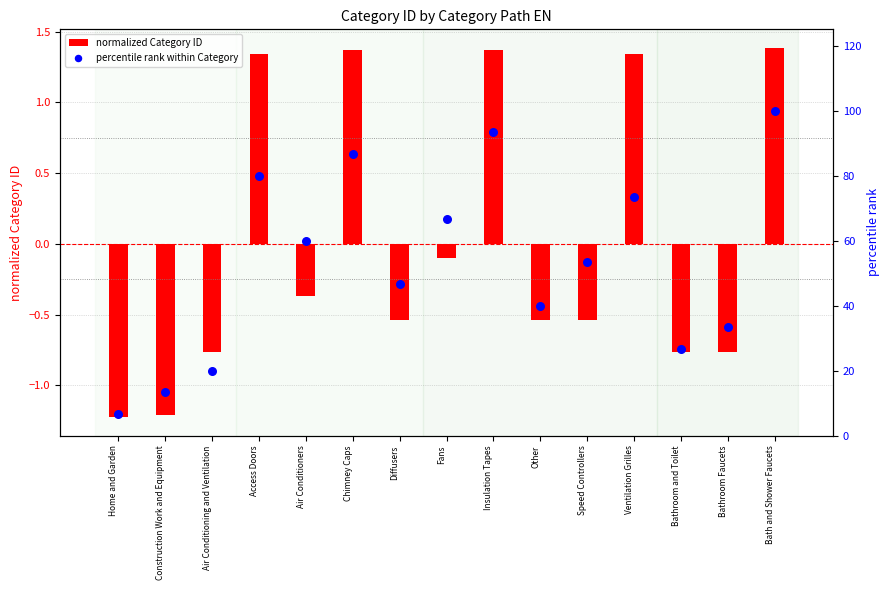

Which series reaches the maximum Y coordinate?

percentile rank within Category